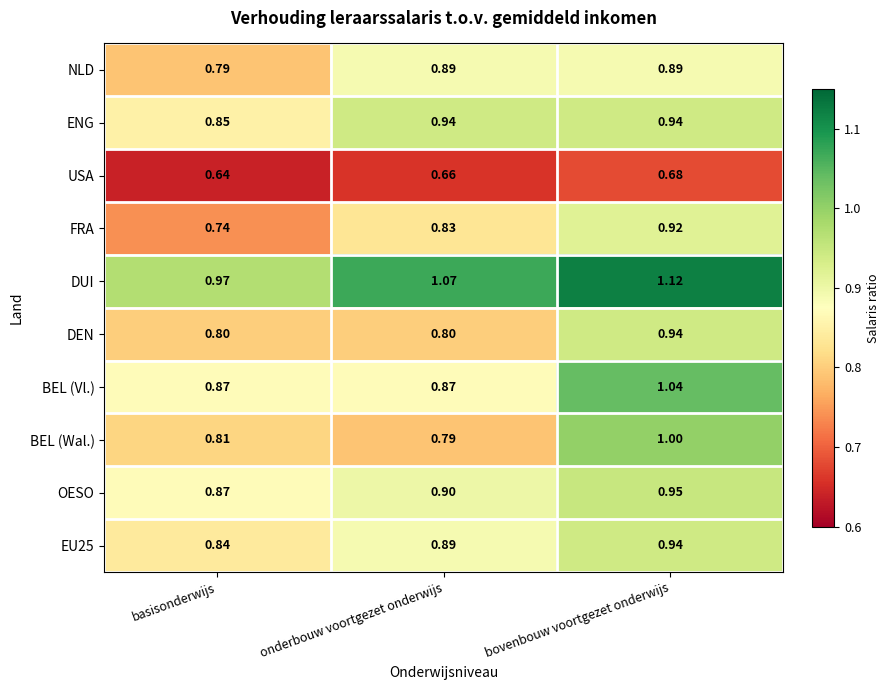

Rank the categories by OESO value from lowest to highest.

basisonderwijs, onderbouw voortgezet onderwijs, bovenbouw voortgezet onderwijs